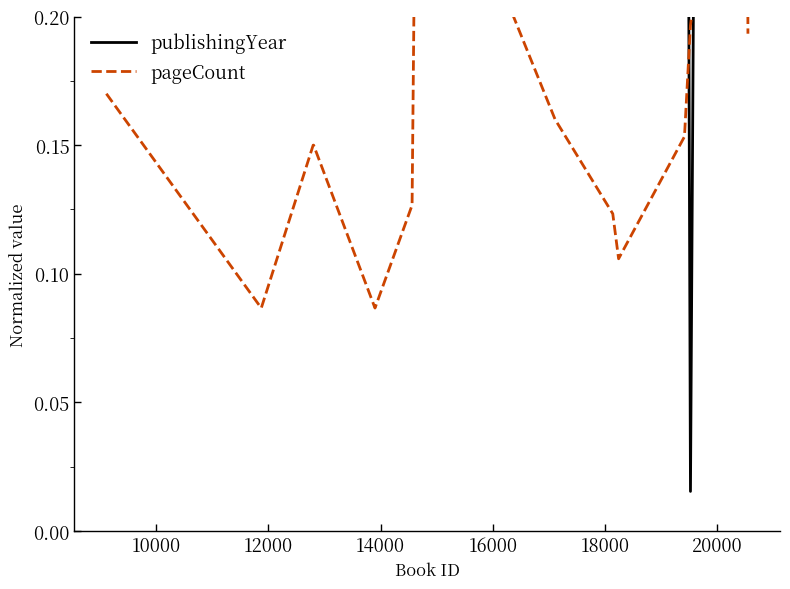

Does the chart have visible grid lines?

No